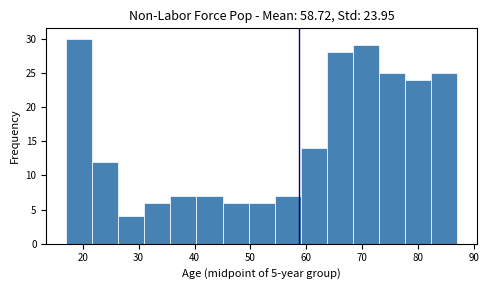

Which range on the x-axis has the tallest bar?

17 to 22